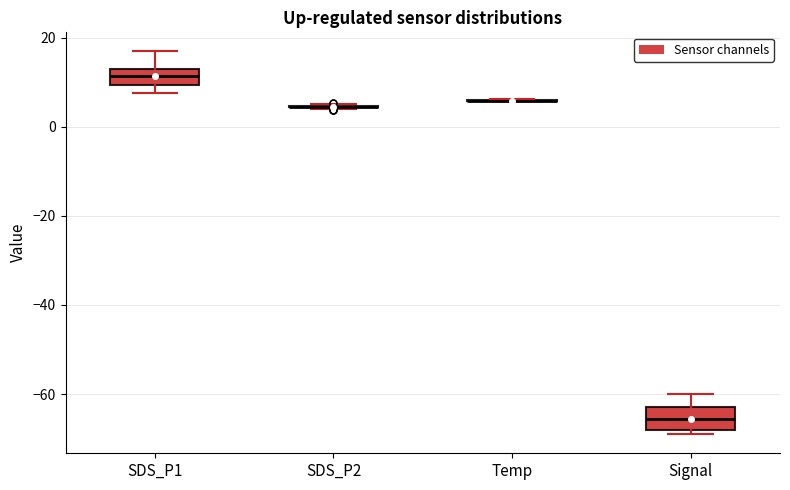

Reading left to right, read every box against the y-axis: the position of its median line, the range the box covers, and the ends of its whiskers. The values are not printed on the chart, so give them approximately, as read against the axis.

SDS_P1: median 12 (inside the box), box 10 to 12, whiskers 8 to 16
SDS_P2: box collapsed to a line at 4, whiskers 4 to 6
Temp: box collapsed to a line at 6, whiskers 6 to 6
Signal: median -66, box -68 to -62, whiskers -68 (just below the box's lower edge) to -60